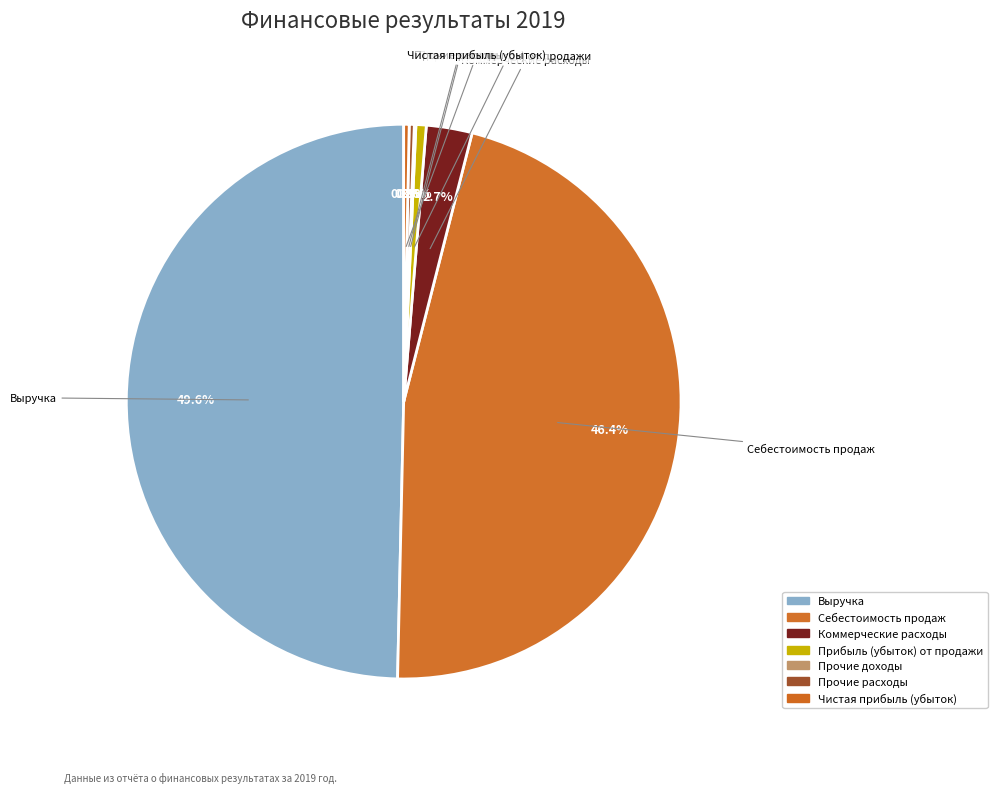

Approximately how many times larger is the value at Себестоимость продаж compared to Прибыль (убыток) от продажи?

77.4